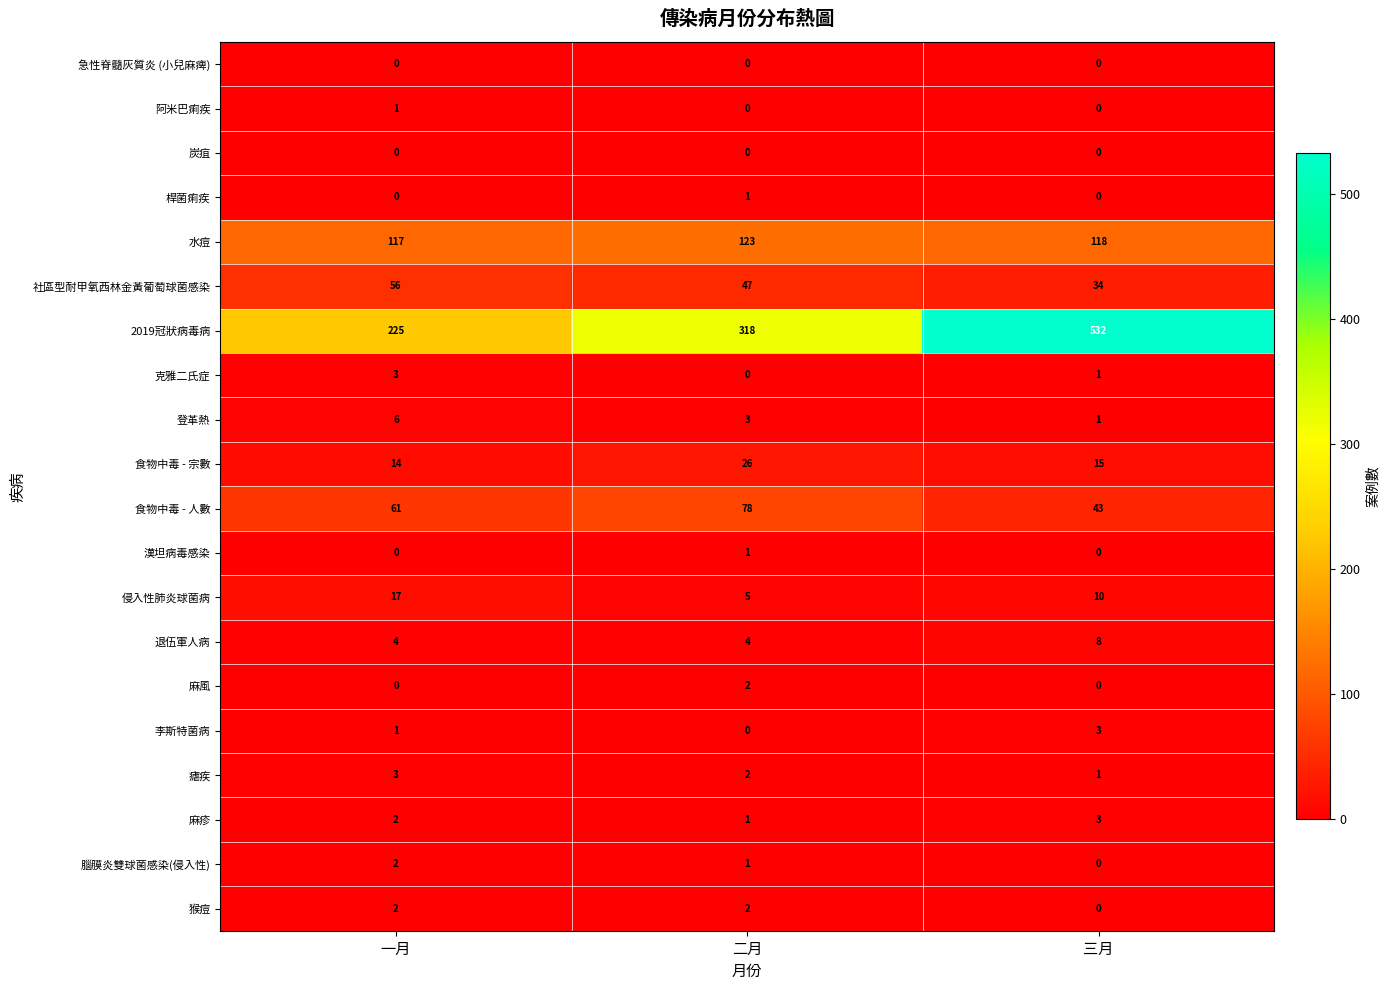

What is the difference between the highest and lowest values at 一月?

225